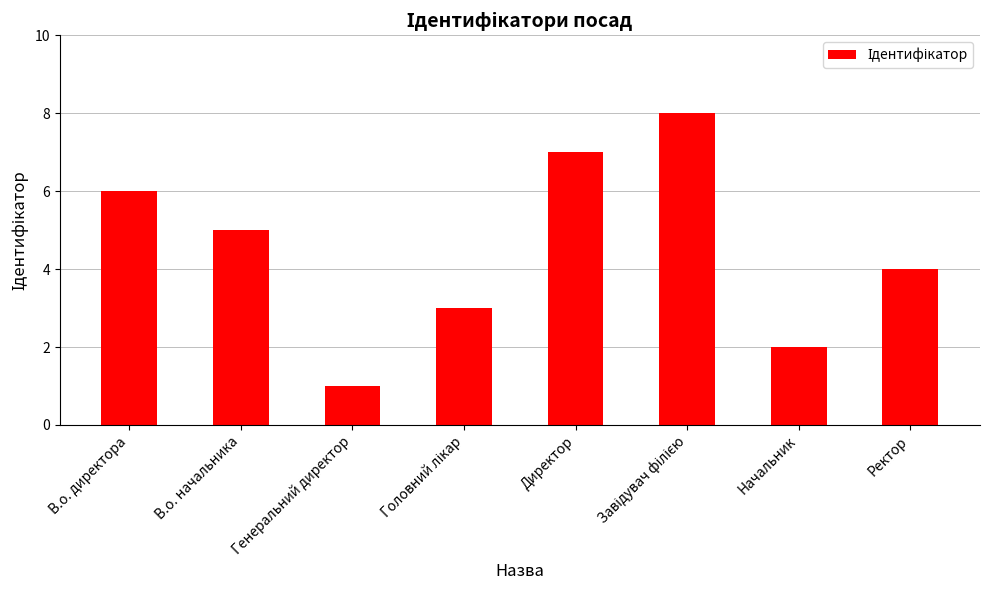

What is the sum of all values?

36